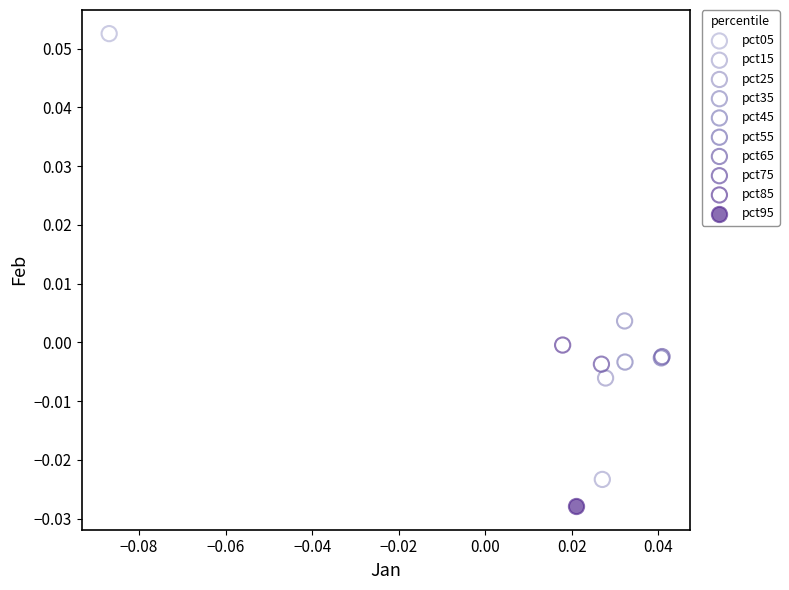

What are all the series names shown in the legend?

pct05, pct15, pct25, pct35, pct45, pct55, pct65, pct75, pct85, pct95